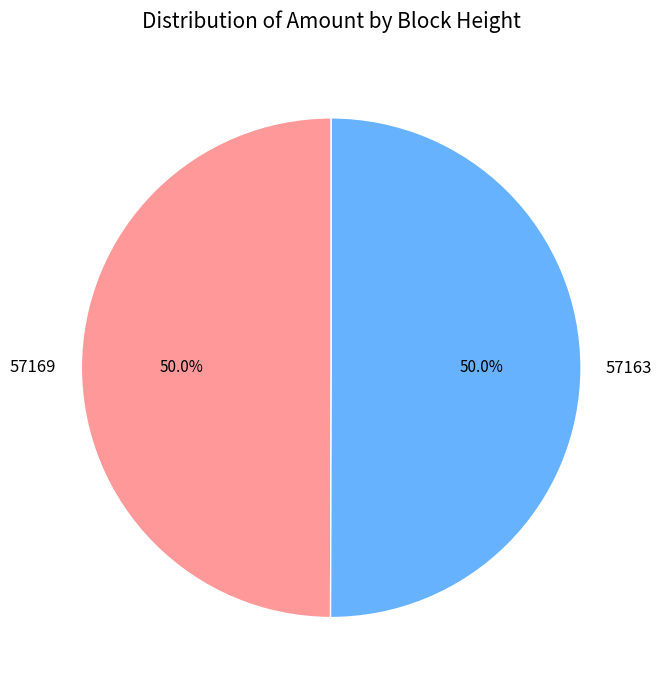

Approximately how many times larger is the value at 57169 compared to 57163?

1.0